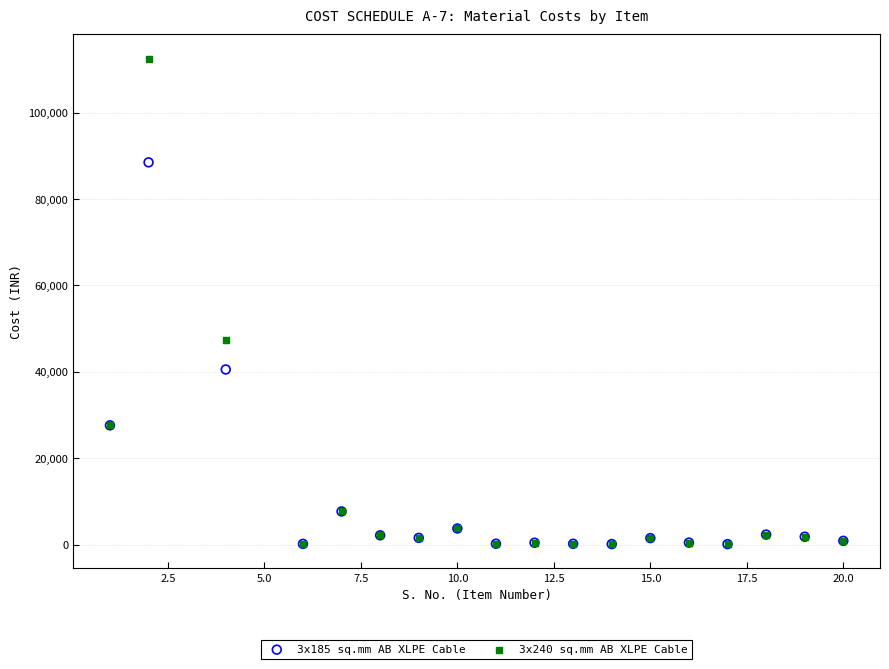

Which series reaches the maximum Y coordinate?

3x240 sq.mm AB XLPE Cable